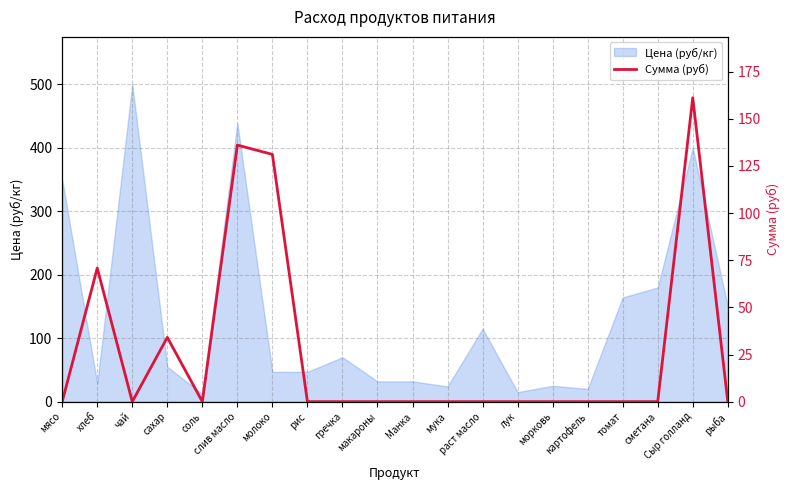

The value of Цена (руб/кг) at Манка is 56.7. True or false?

False